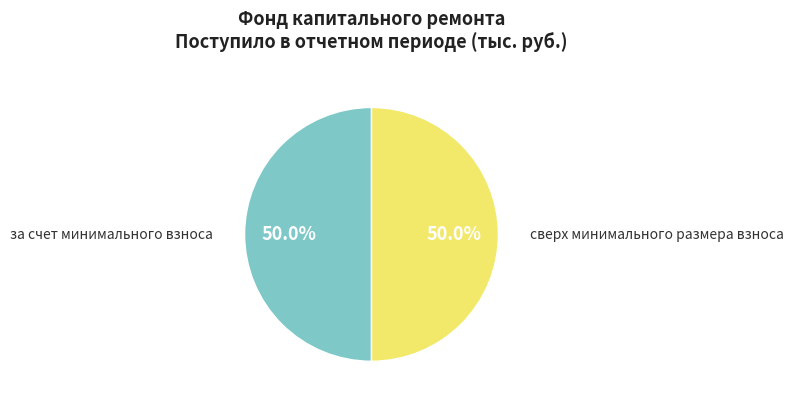

Count the number of slices in the pie.

2